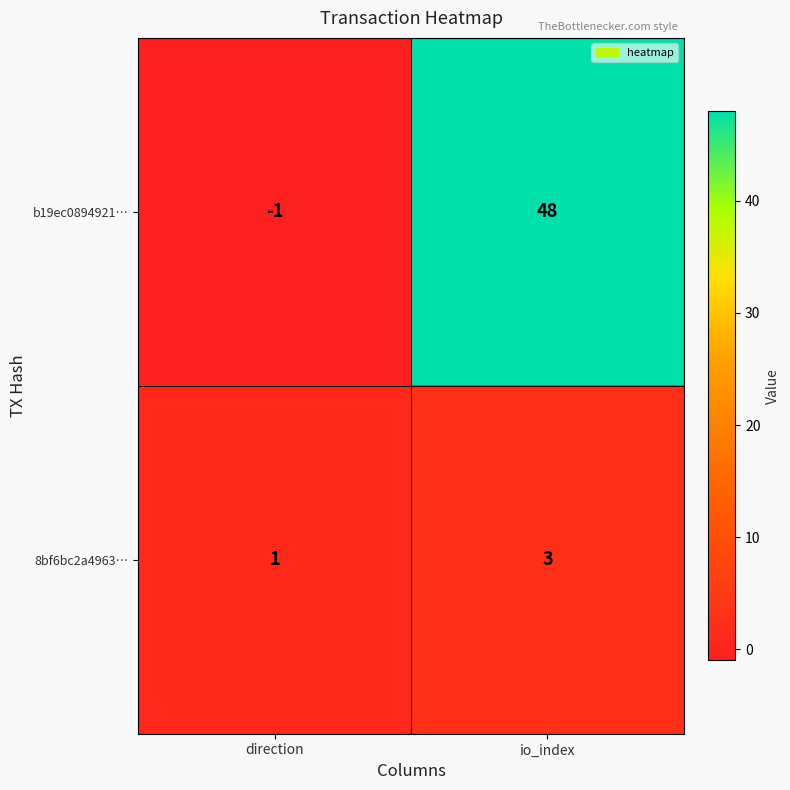

Which series changed the most between direction and io_index?

b19ec0894921…